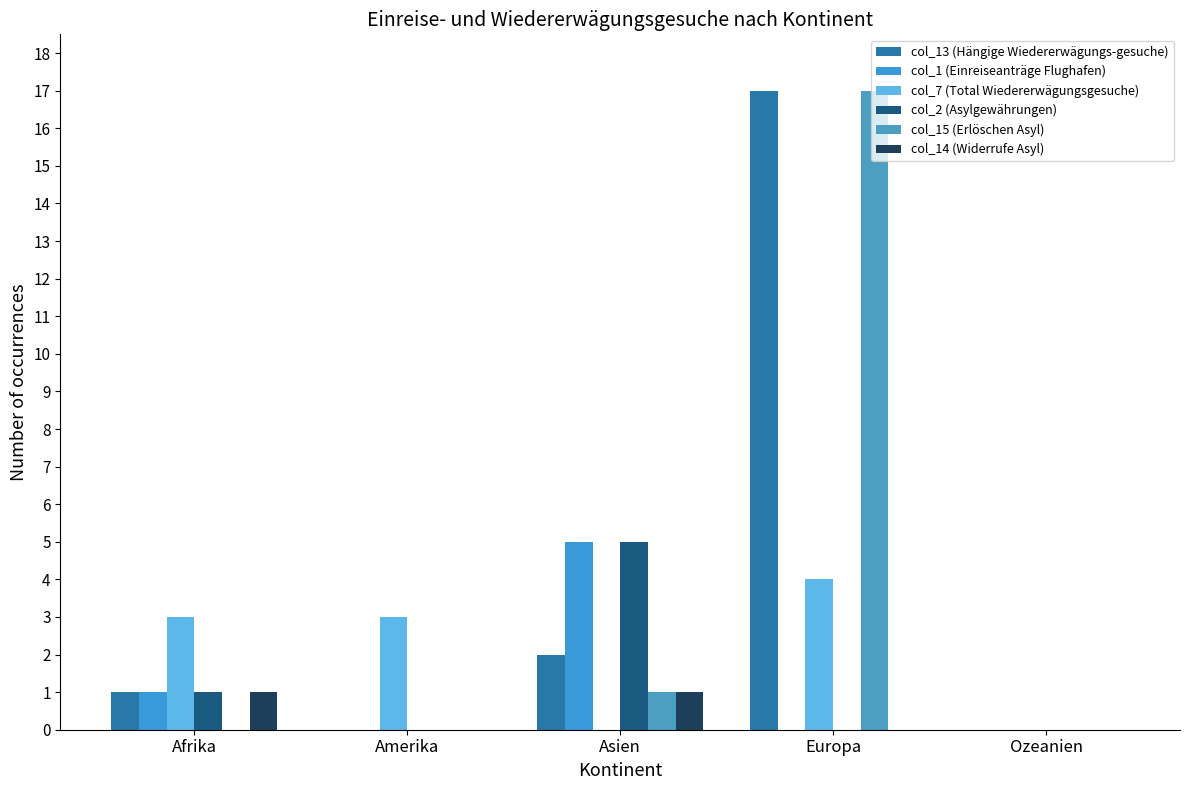

True or false: col_14 (Widerrufe Asyl) has a value of 1 at Afrika.

True